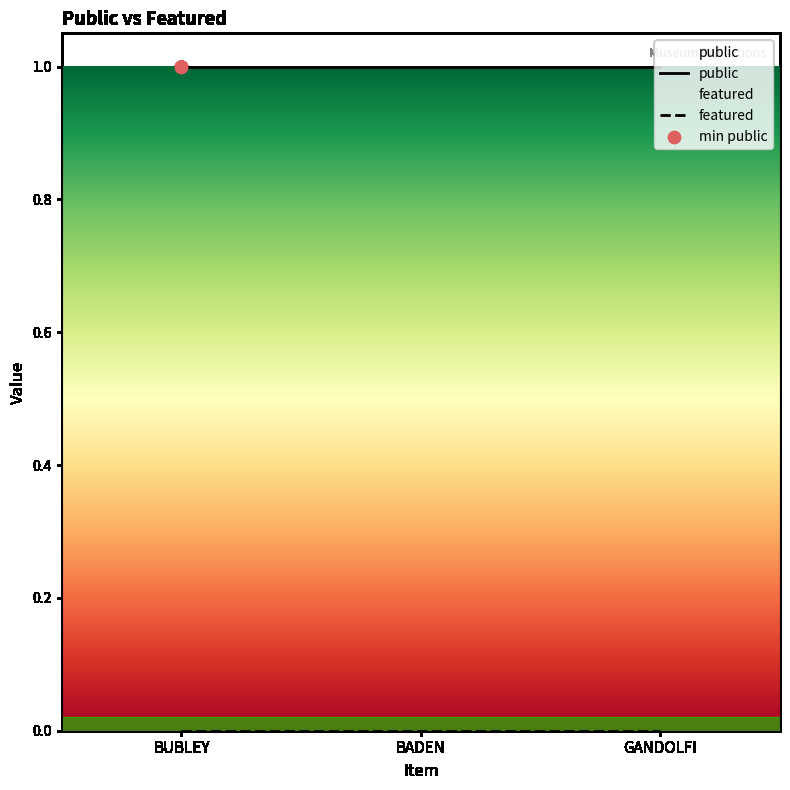

Which series reaches the maximum Y coordinate?

public